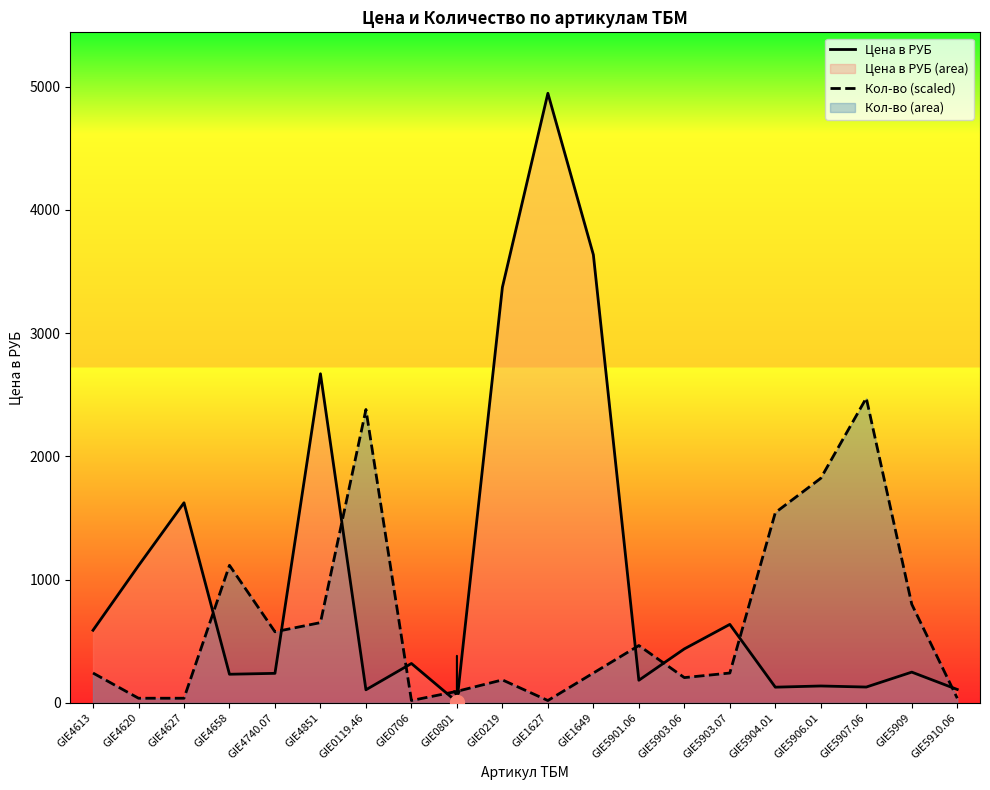

What is the label of the 13th point from the right?

GIE0706